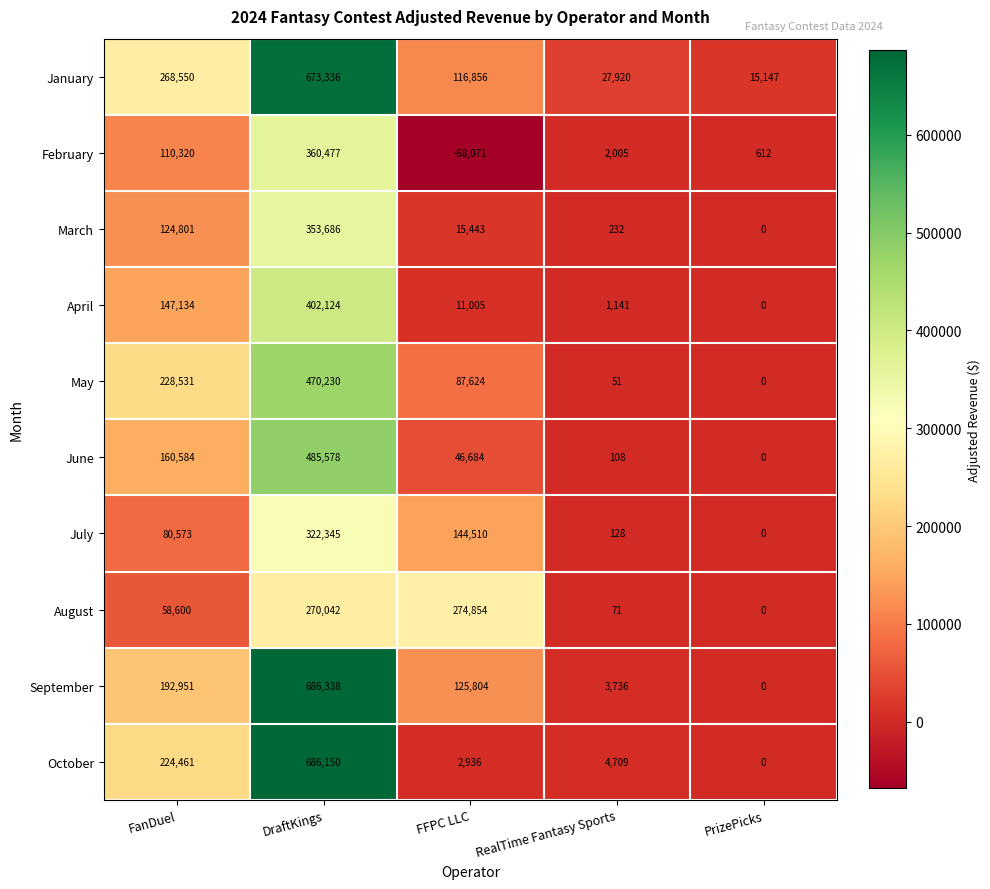

Count the number of categories in the chart.

5